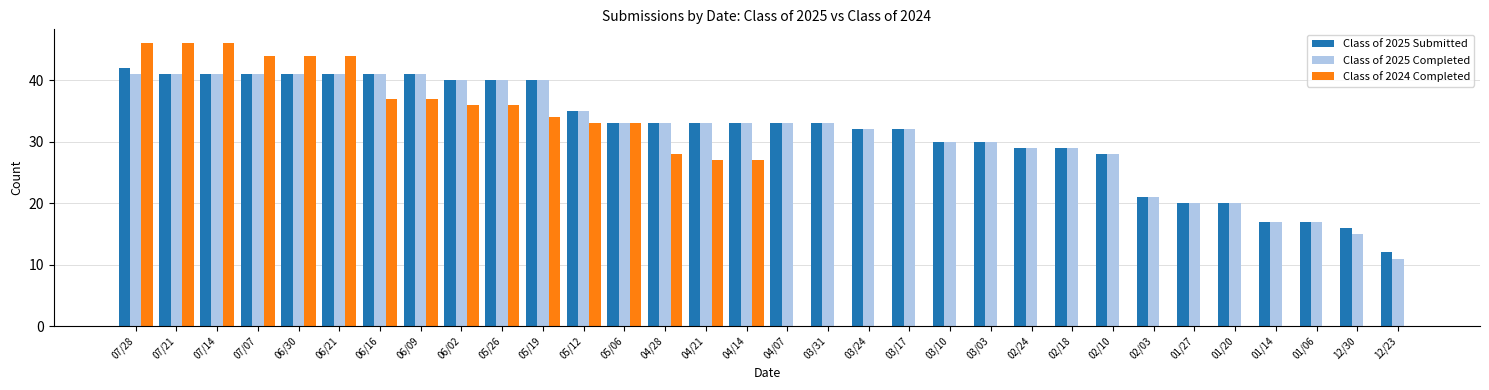

Are the bars grouped side by side (vs. stacked)?

Yes